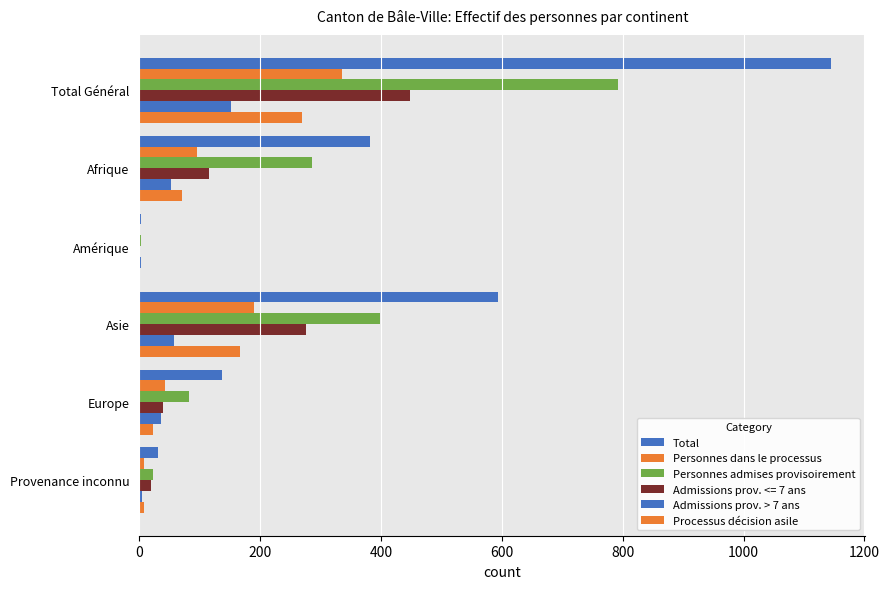

What is the value of the Admissions prov. > 7 ans bar at the 3rd from the left?

2